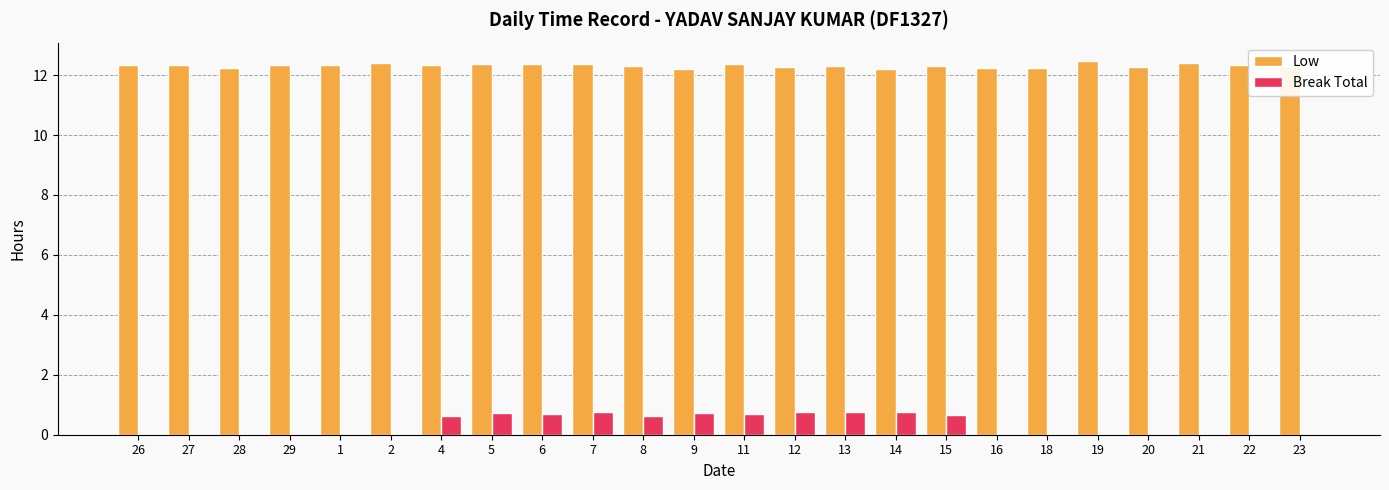

Which series has the largest total across all categories?

Low